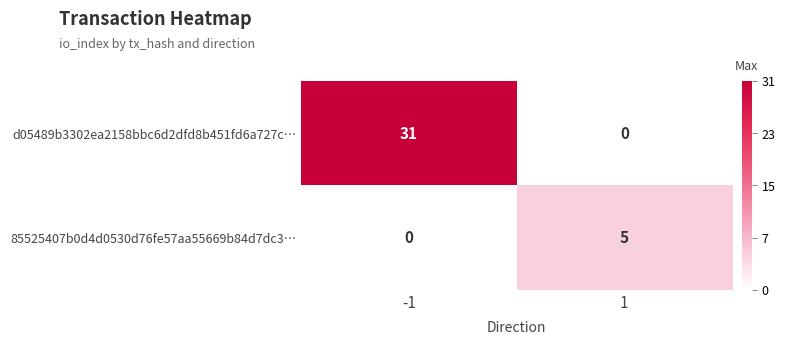

How many data points in 85525407b0d4d0530d76fe57aa55669b84d7dc3… are less than 5?

1